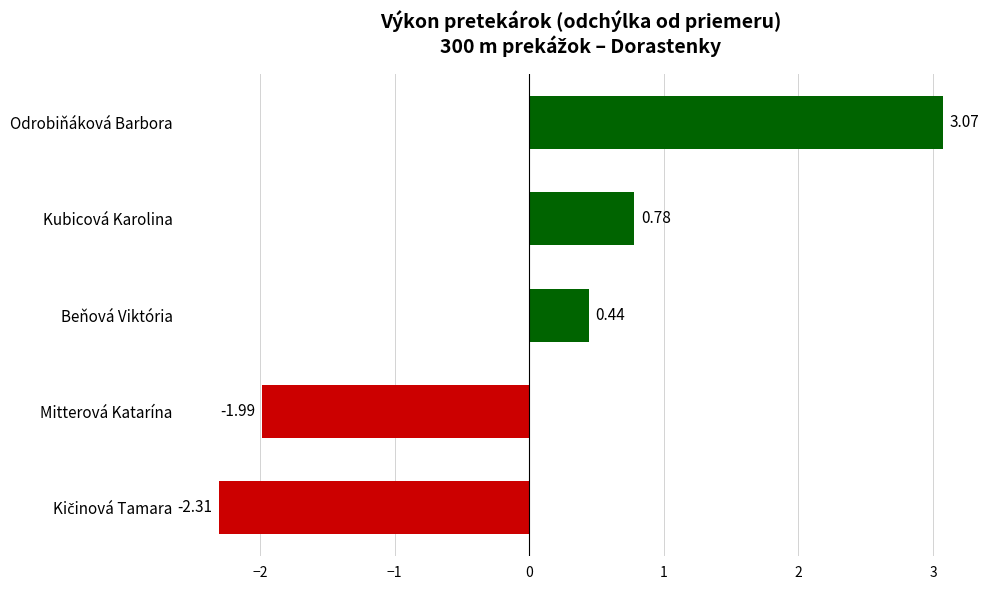

Where is the data nearest to the value 0?

Beňová Viktória